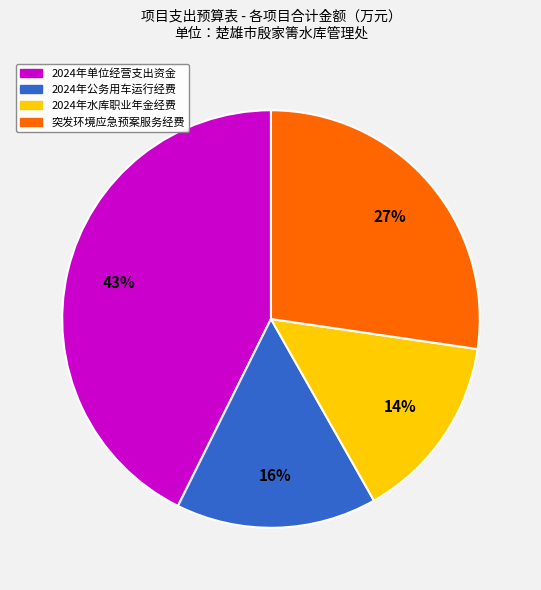

Is the sum of 2024年单位经营支出资金 and 2024年公务用车运行经费 greater than half?

Yes